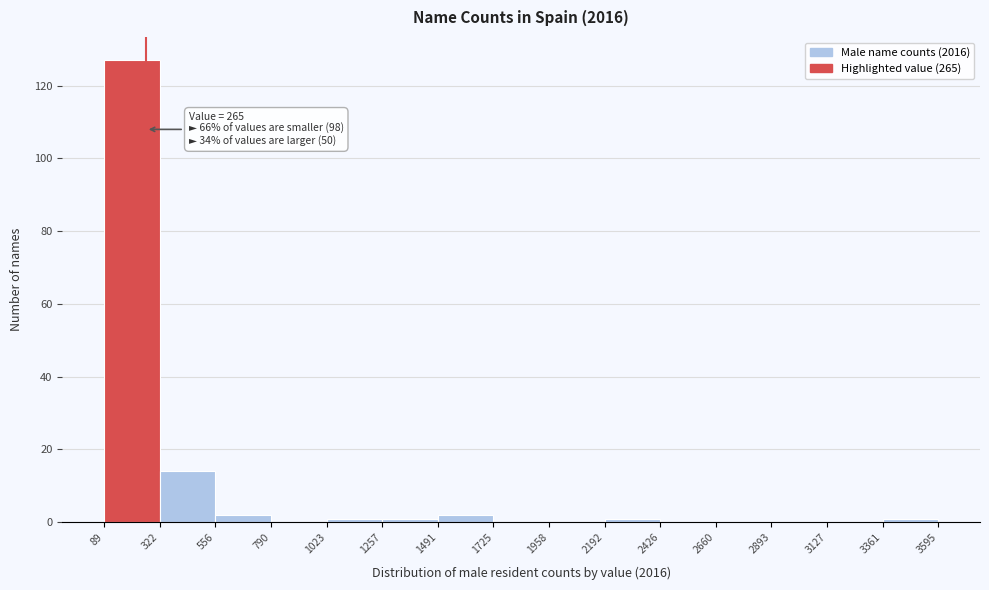

Which range on the x-axis has the tallest bar?

89 to 322